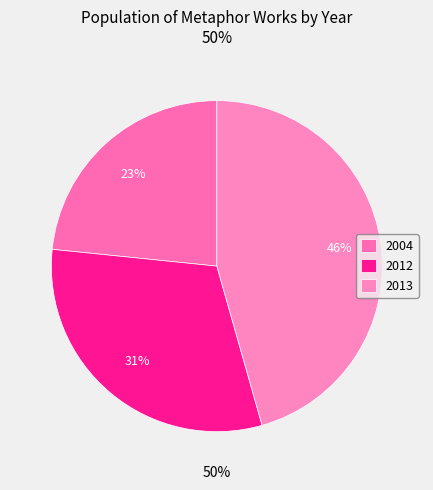

How many slices are in this pie chart?

3